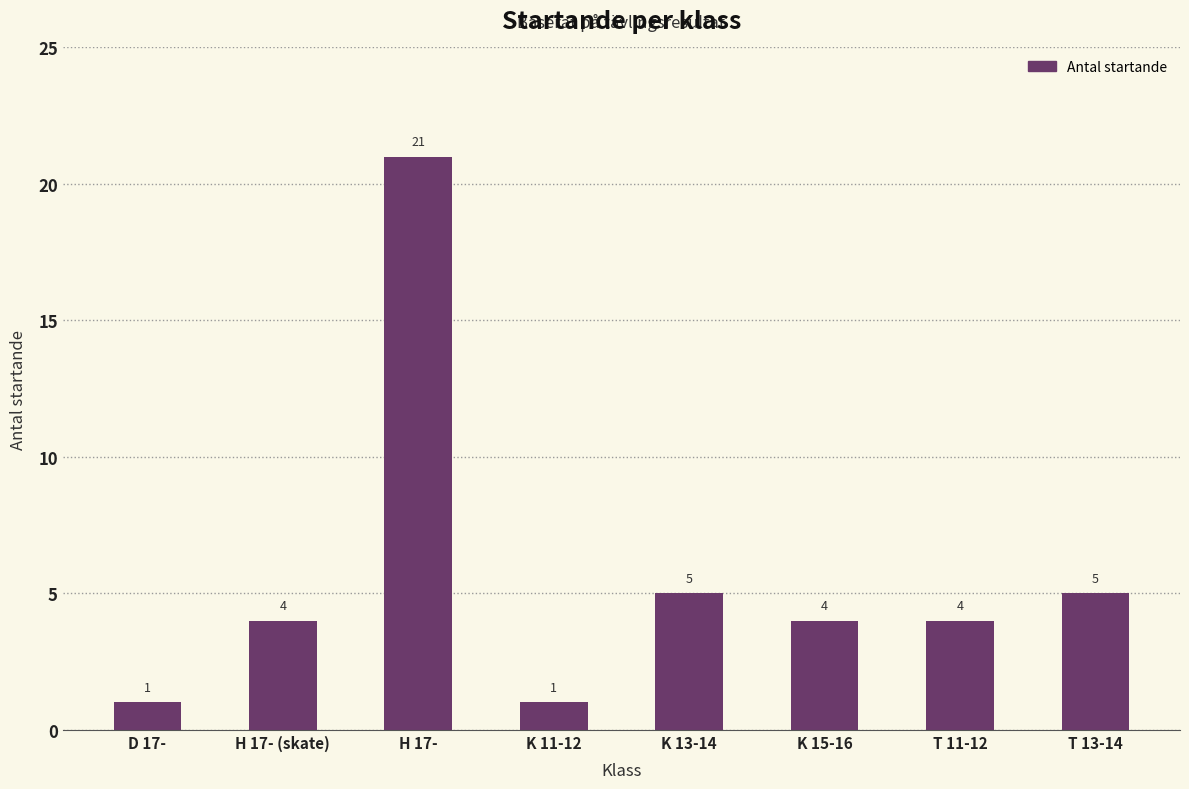

Is it true that the value at T 11-12 is 7?

False